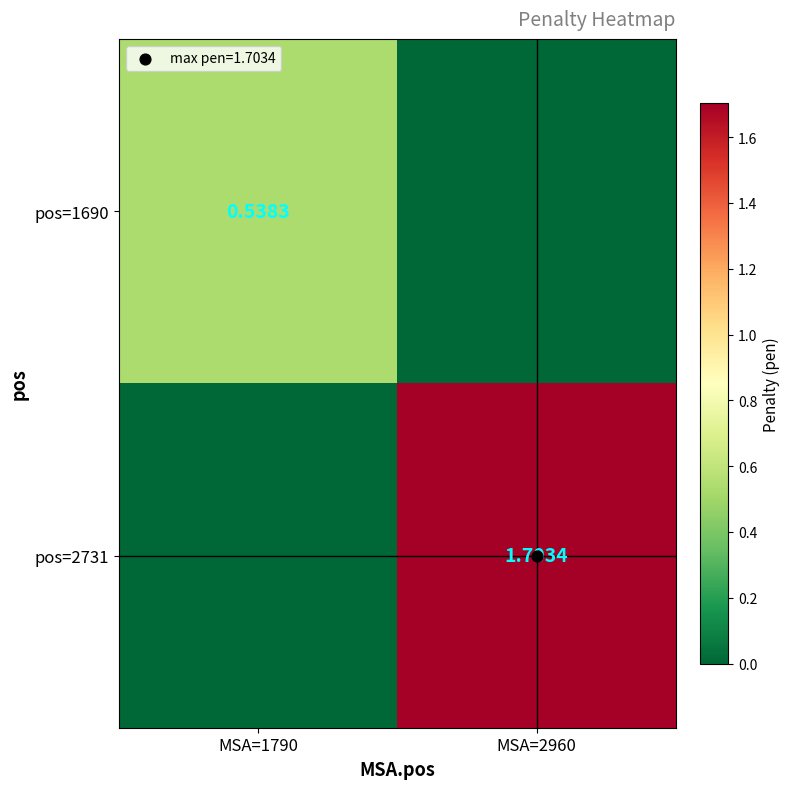

Which series has the largest total across all categories?

pos=2731